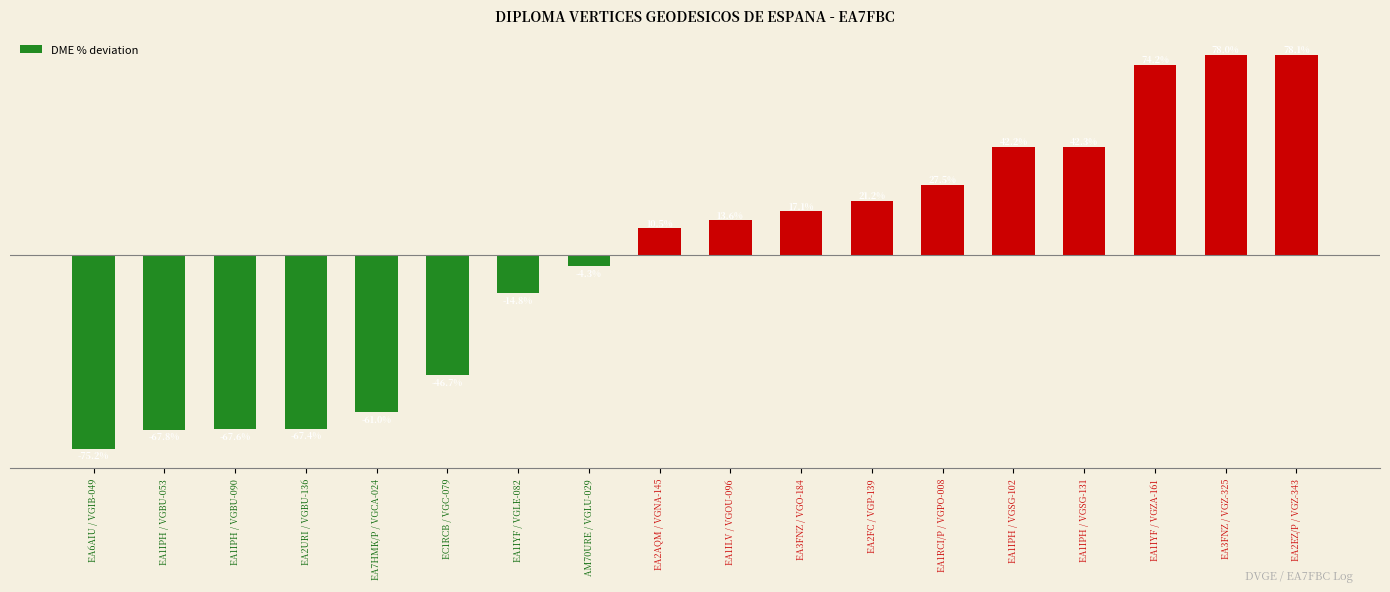

At which category does the chart reach its peak across all series?

EA2EZ/P / VGZ-343